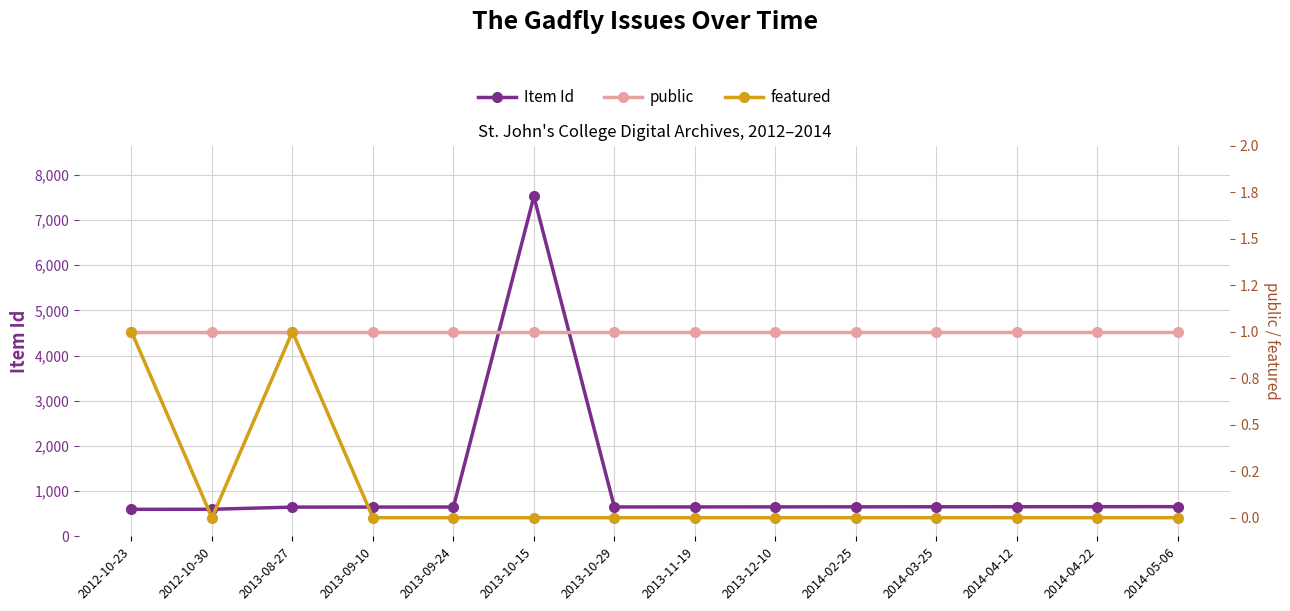

What is the sum of the Item Id values at 2014-04-22 and 2014-03-25?

1308